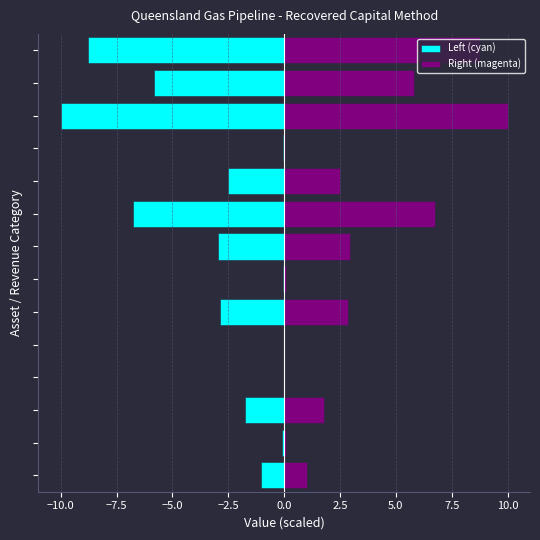

What is the sum of the Right (magenta) values at 12 and −12.5?

6.8